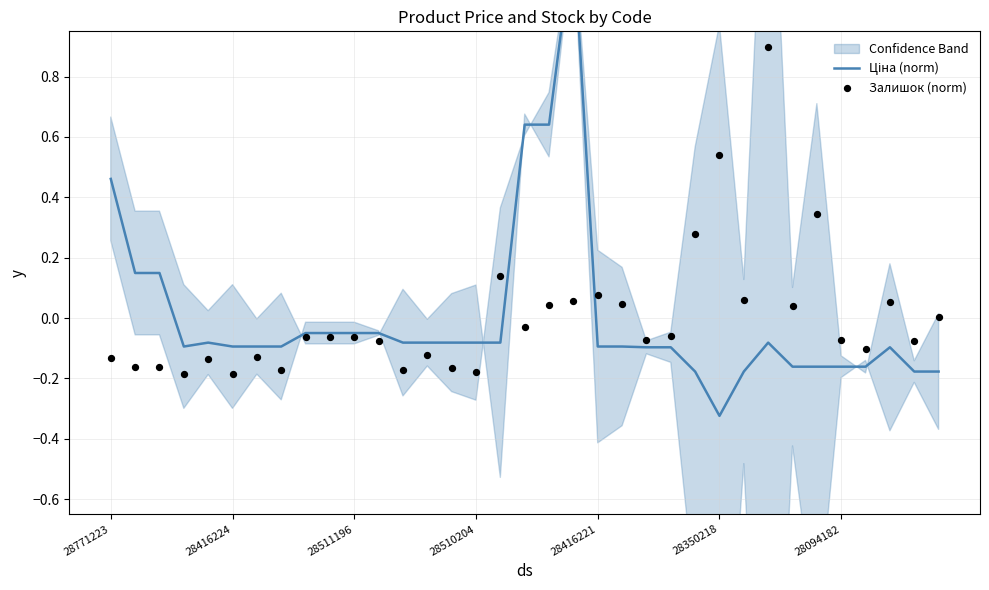

Which series has the largest total across all categories?

Залишок (norm)